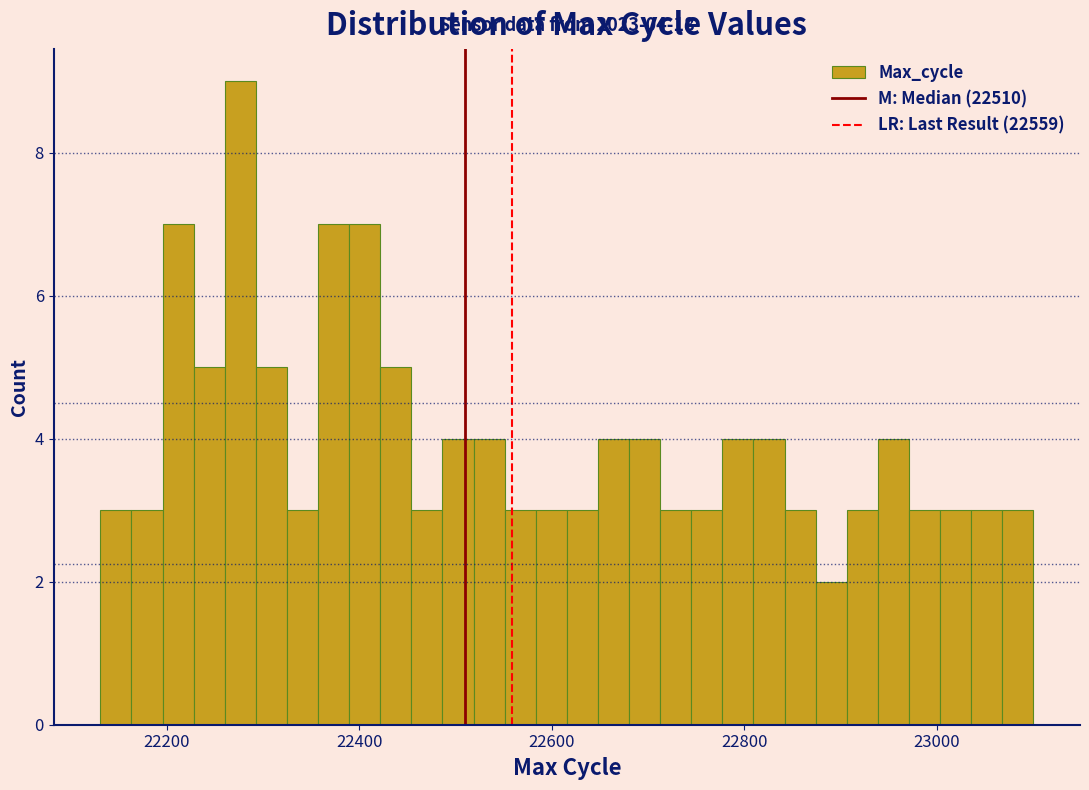

Around what value on the x-axis is the tallest bar? Give the approximate position of its centre, as read against the axis.

22280